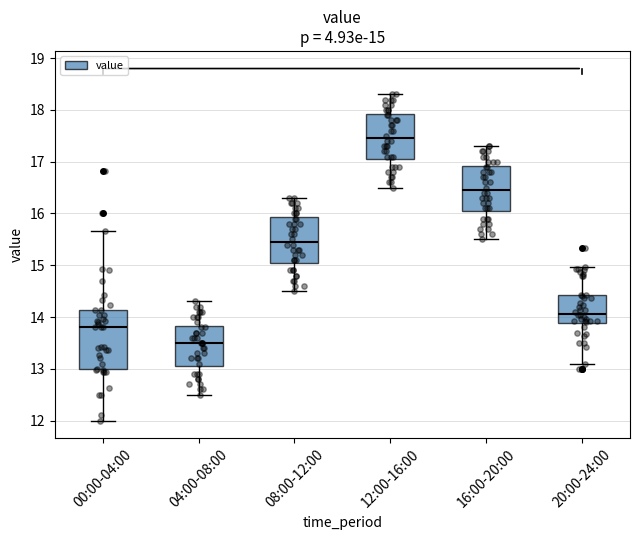

Which box has the lowest median line?

04:00-08:00